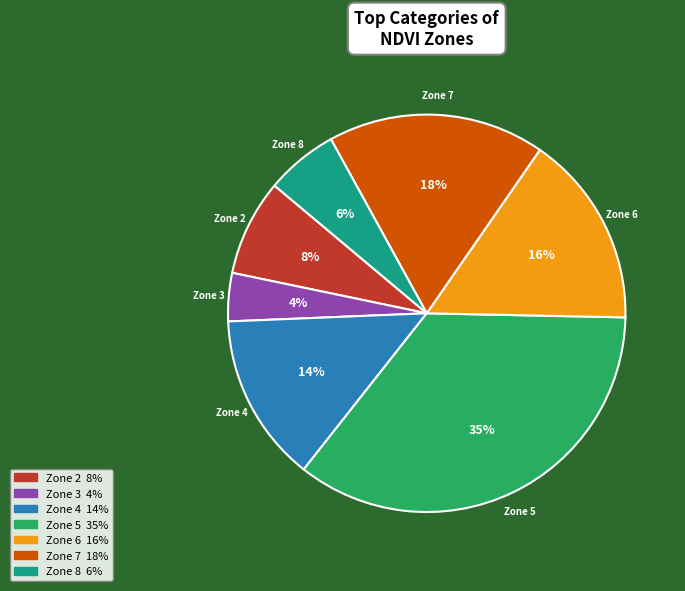

Does Zone 2 account for over 50% of the chart?

No